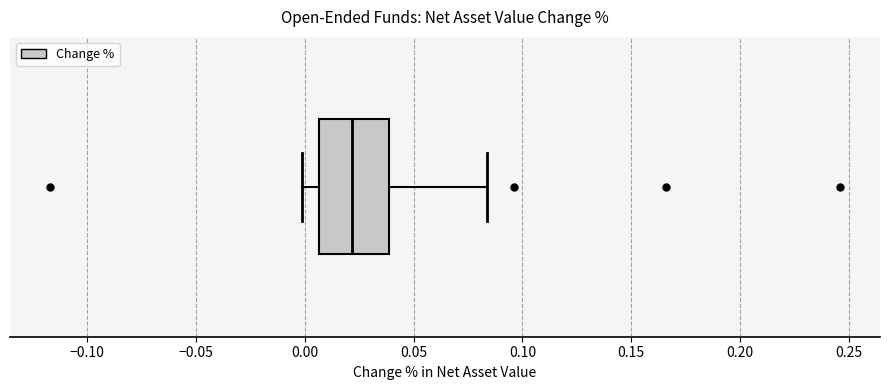

Transcribe this box plot: give where the median line is, the range the box spans, and where the two whiskers end, as read against the x-axis. The values are not printed on the chart, so give them approximately, as read against the axis.

median 0.020, box 0.005 to 0.040, whiskers 0.000 to 0.085